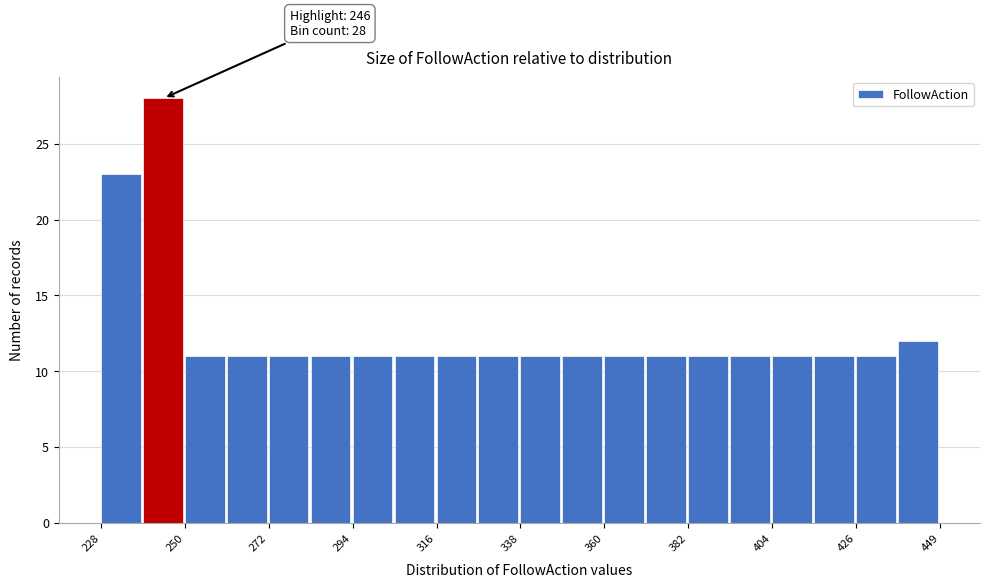

Read against the x-axis, roughly where is the centre of the tallest bar?

245